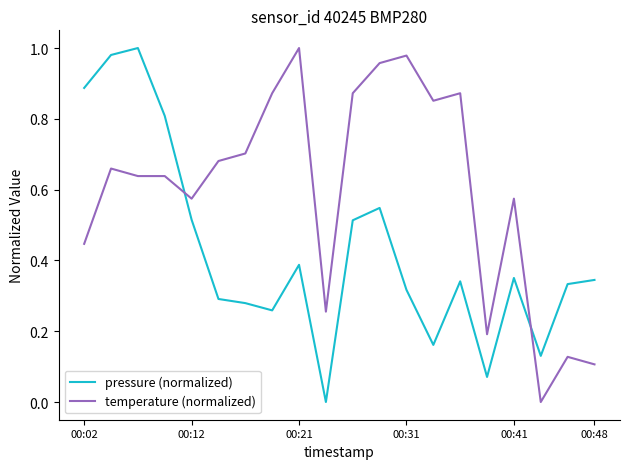

Which series has the largest total across all categories?

temperature (normalized)